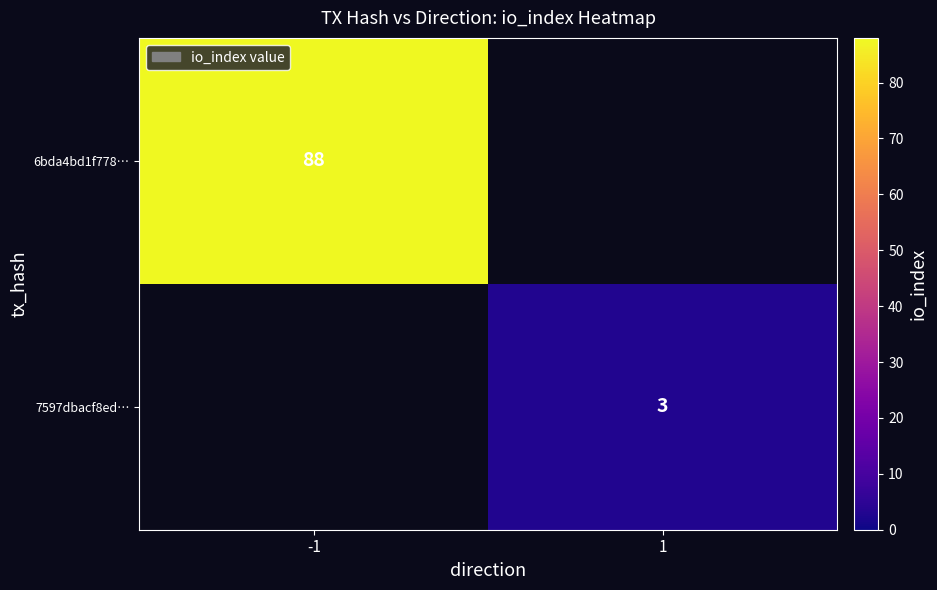

Is the value of 6bda4bd1f778… at -1 greater than the value of 7597dbacf8ed… at 1?

Yes